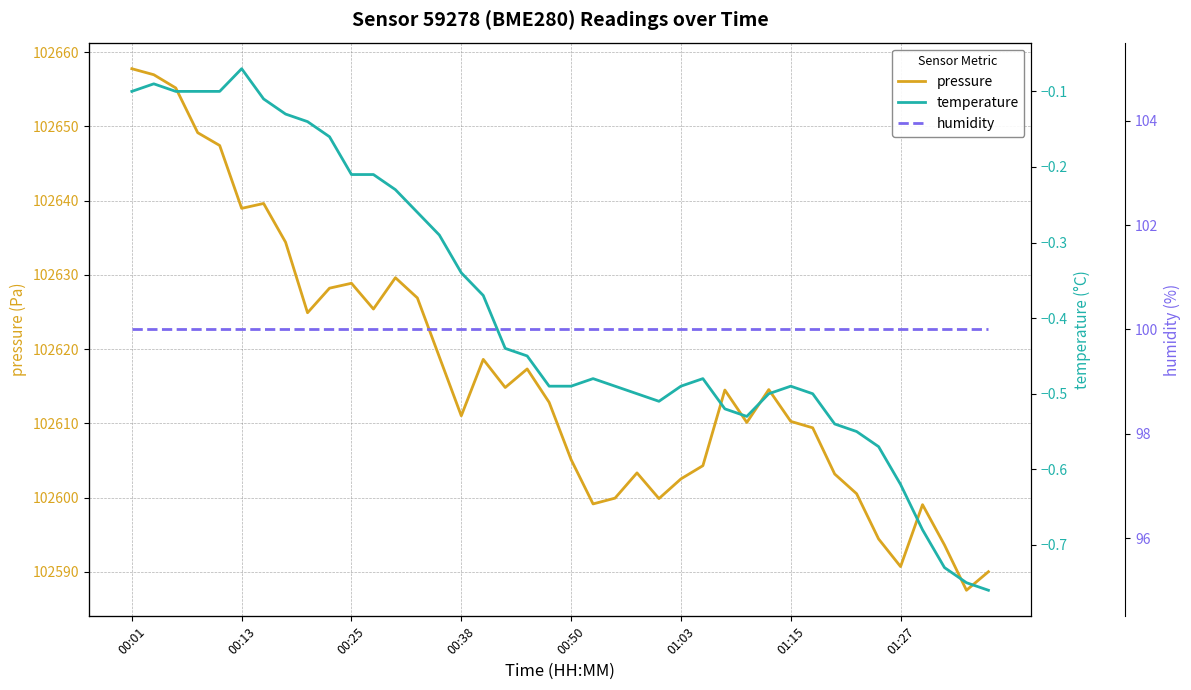

Where is the first local minimum for temperature?

24